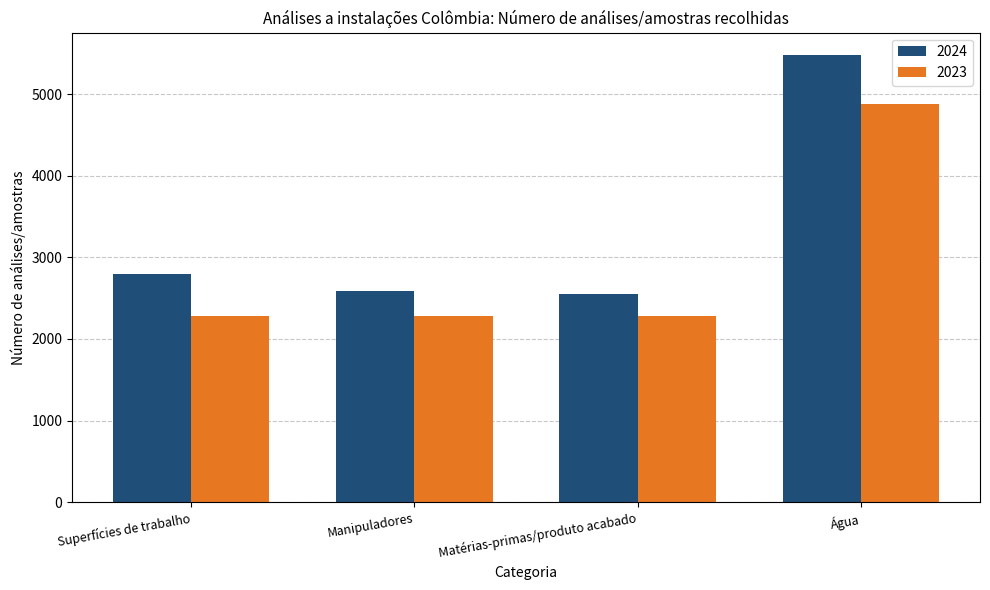

At which label does 2023 reach its peak?

Água